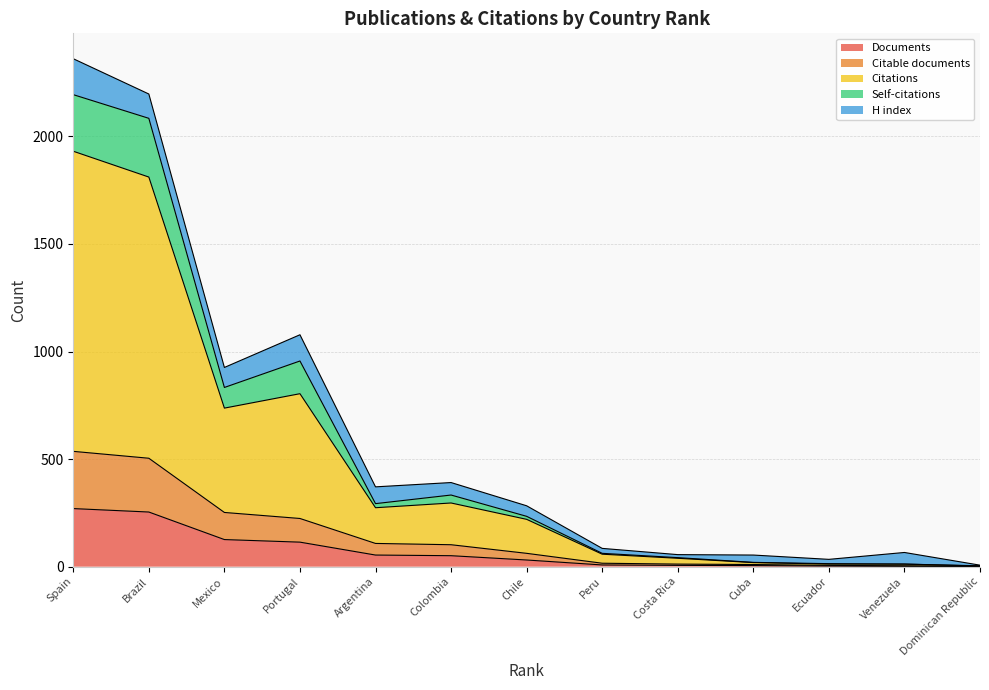

At which category does Citations reach its first local valley?

Mexico